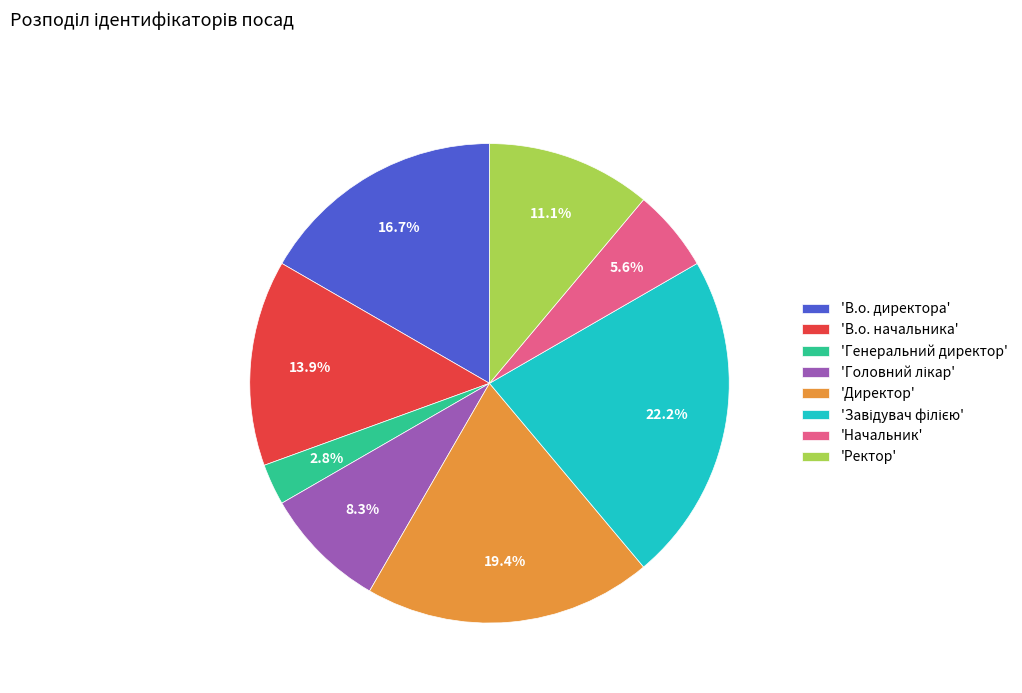

Is there any slice that represents more than half of the pie?

No